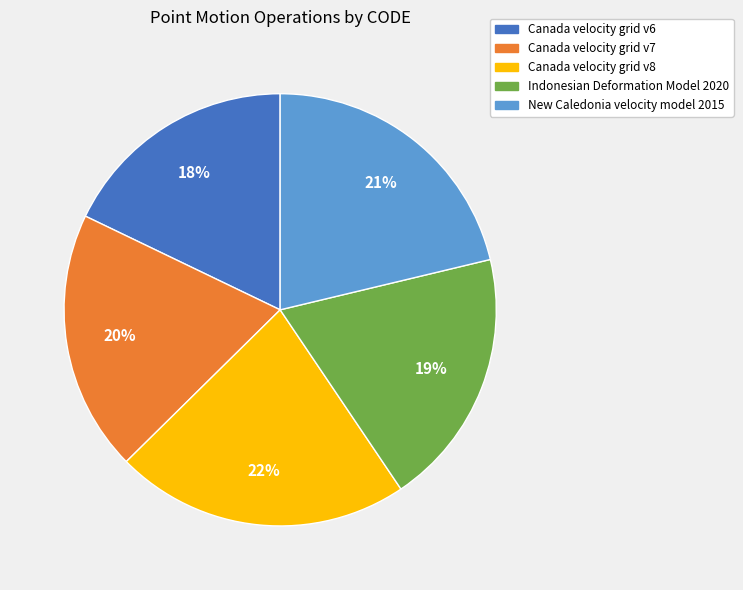

Approximately how many times larger is the value at Canada velocity grid v7 compared to Canada velocity grid v6?

1.1